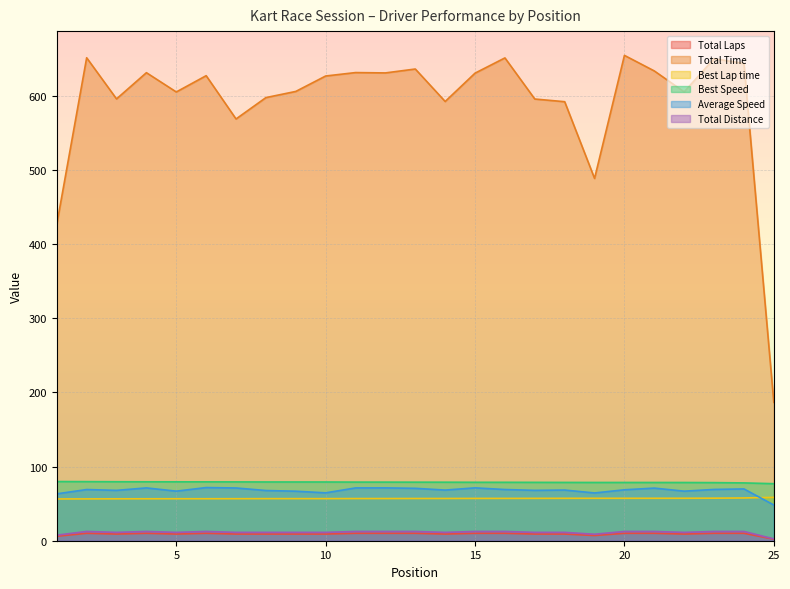

What is the greatest value displayed?

654.8